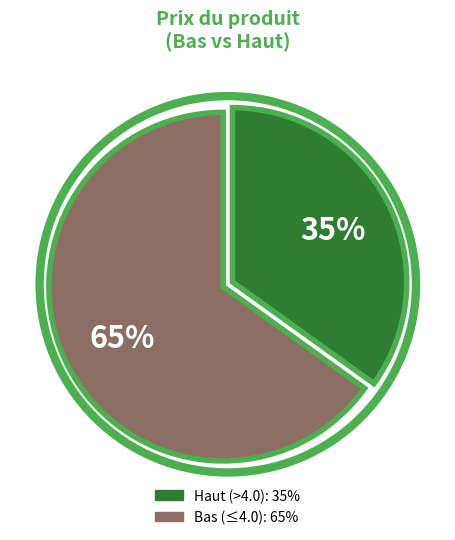

To the nearest percent, what is the difference between the largest and smallest slice percentages?

30%